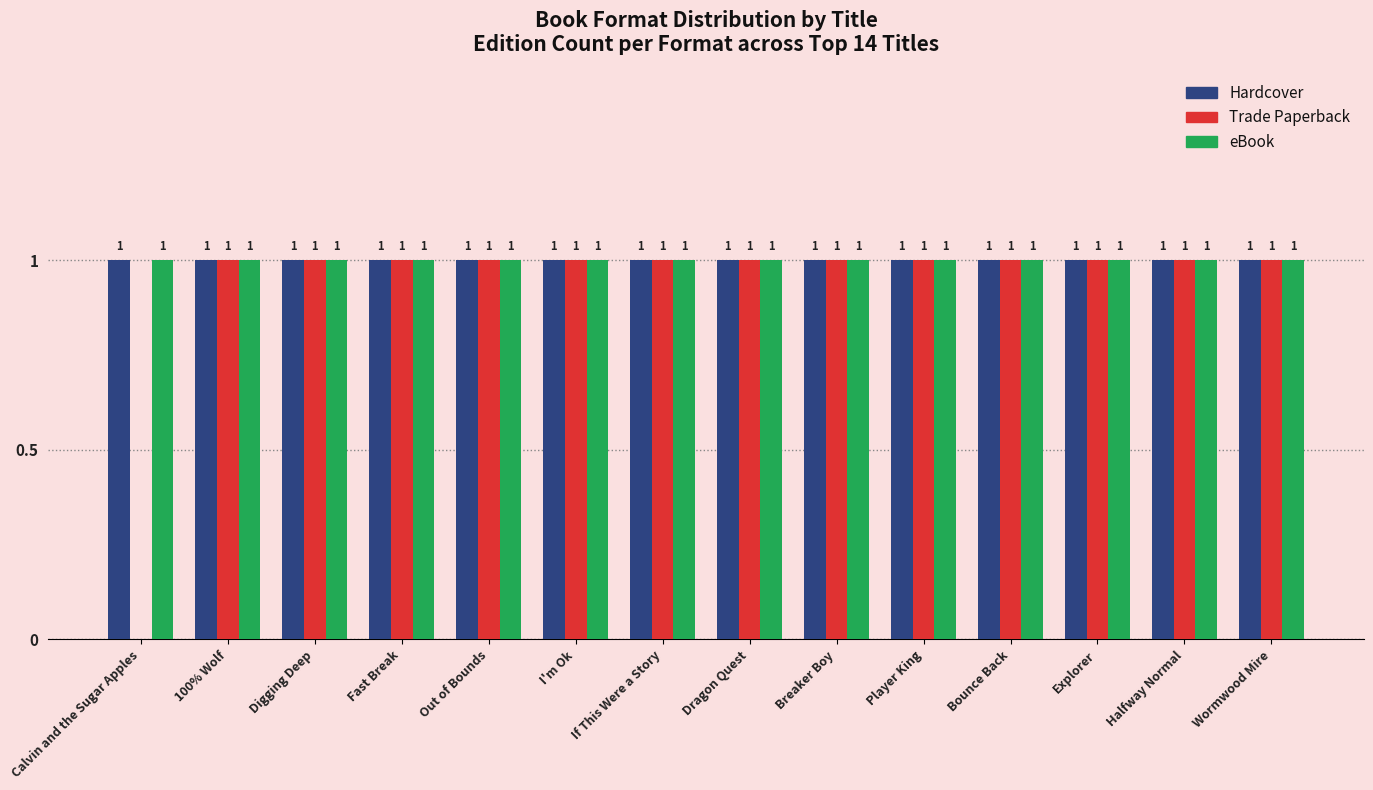

What is the sum of all Hardcover values?

14